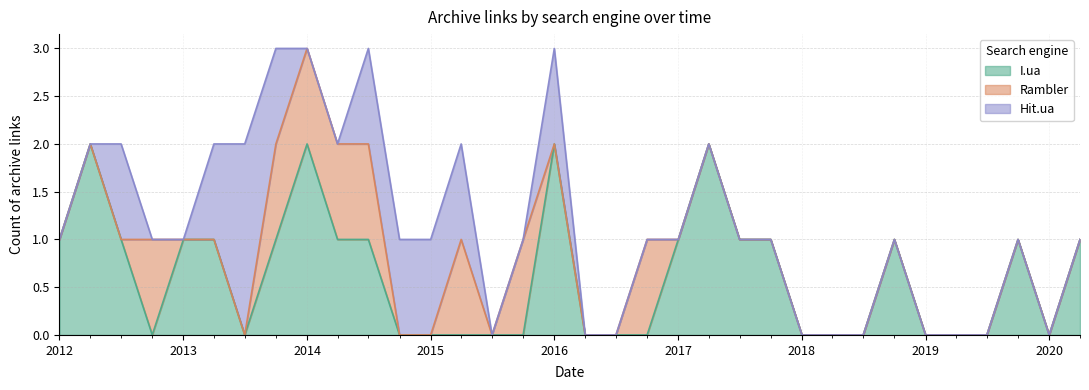

At 27, list the series in order from smallest to largest.

Rambler, Hit.ua, I.ua